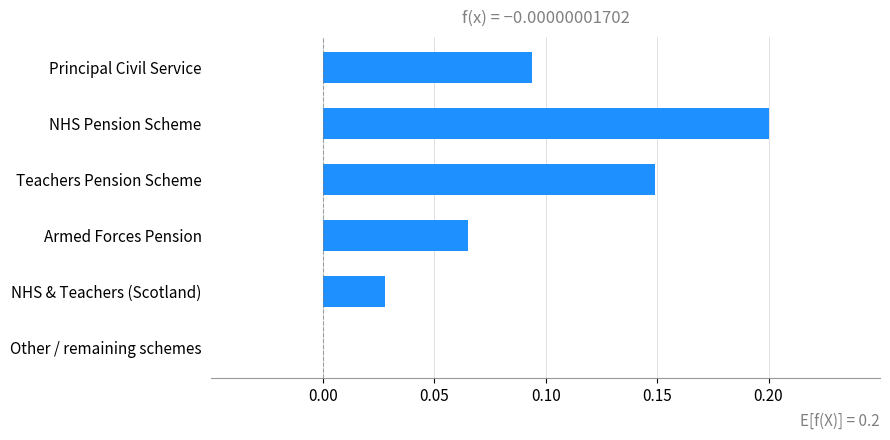

How many values exceed 0?

5